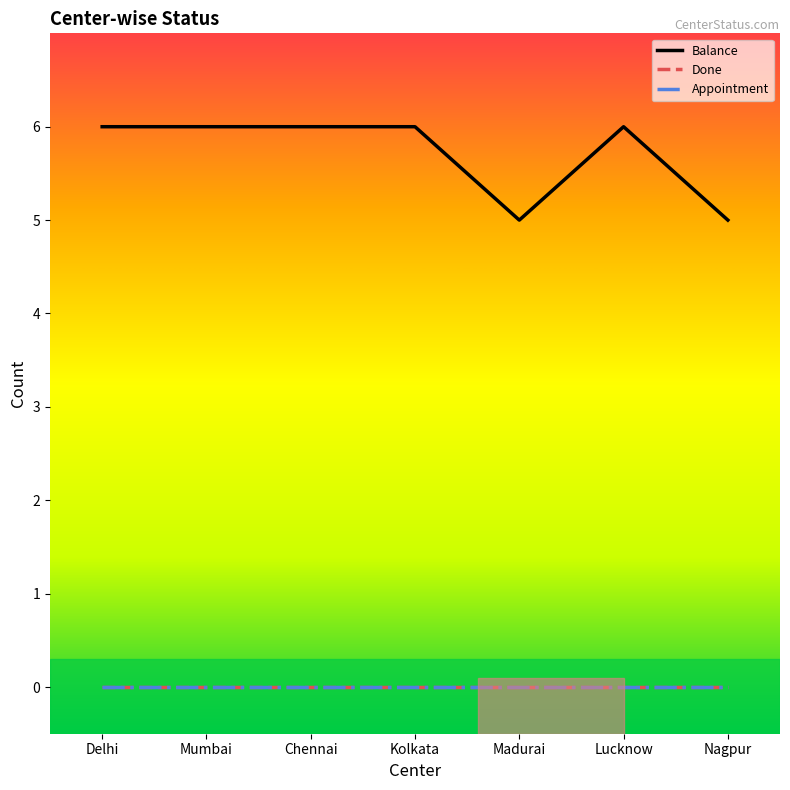

True or false: Appointment has more than 2 points higher than both neighbors.

False